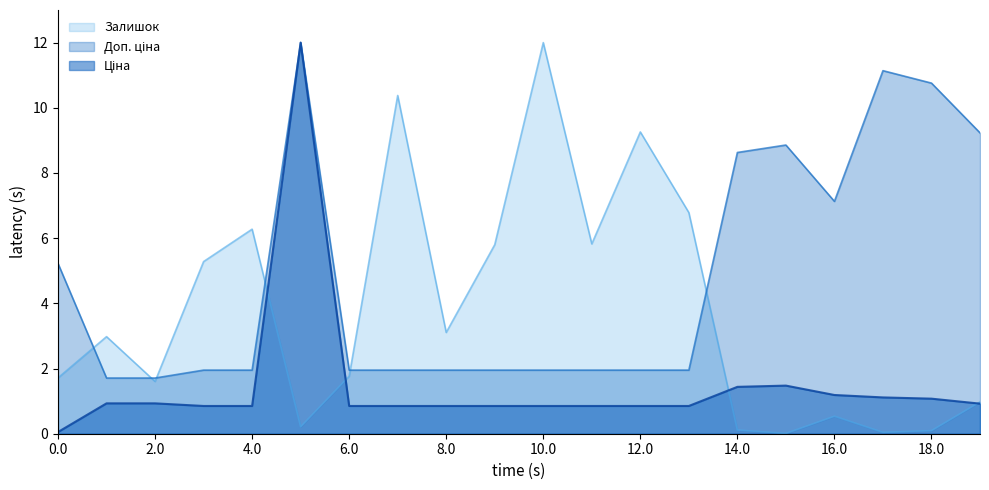

In Ціна, how many points are higher than both neighbors (excluding endpoints)?

2